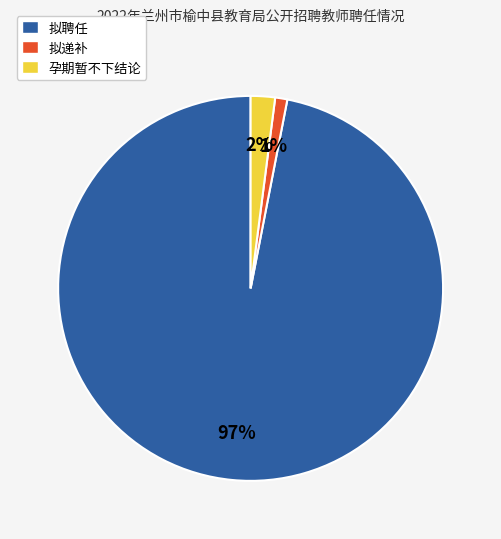

What is the smallest slice in the pie chart?

拟递补